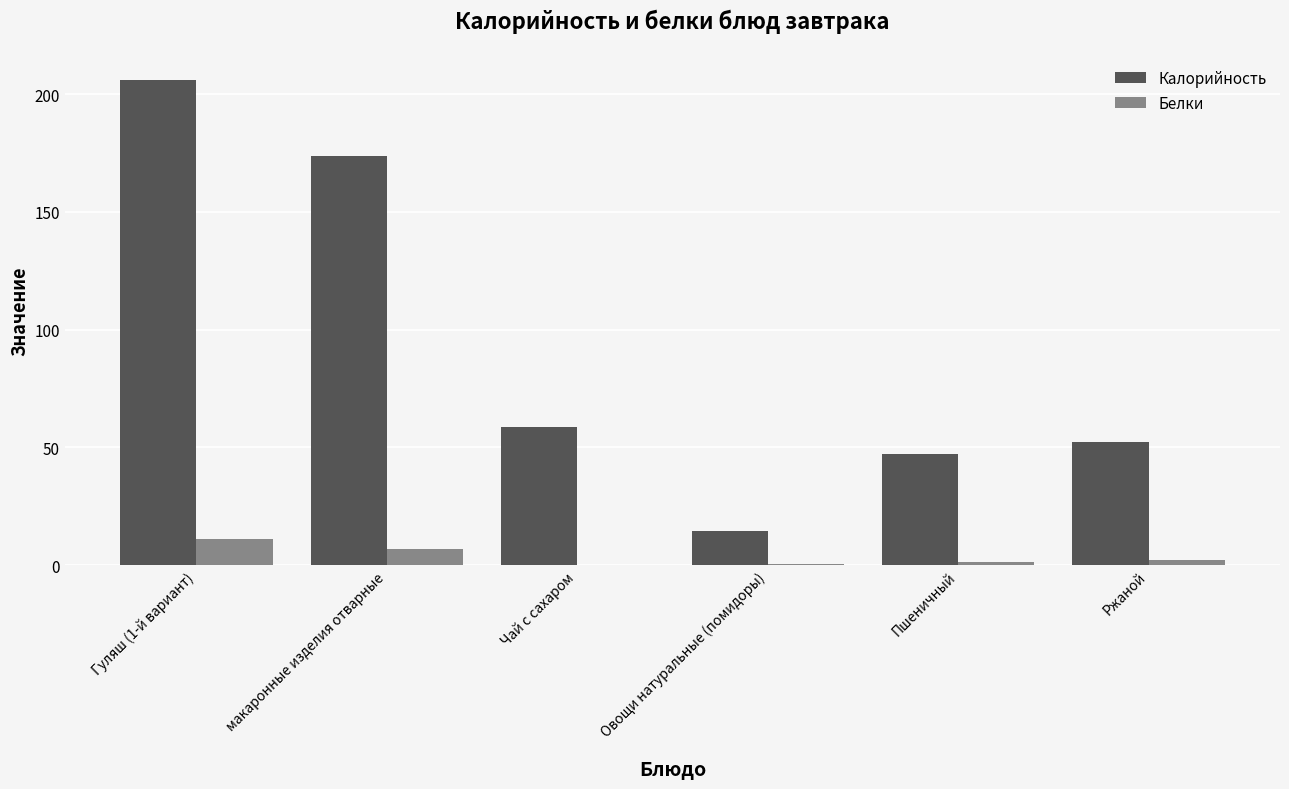

Count the number of data series in this chart.

2